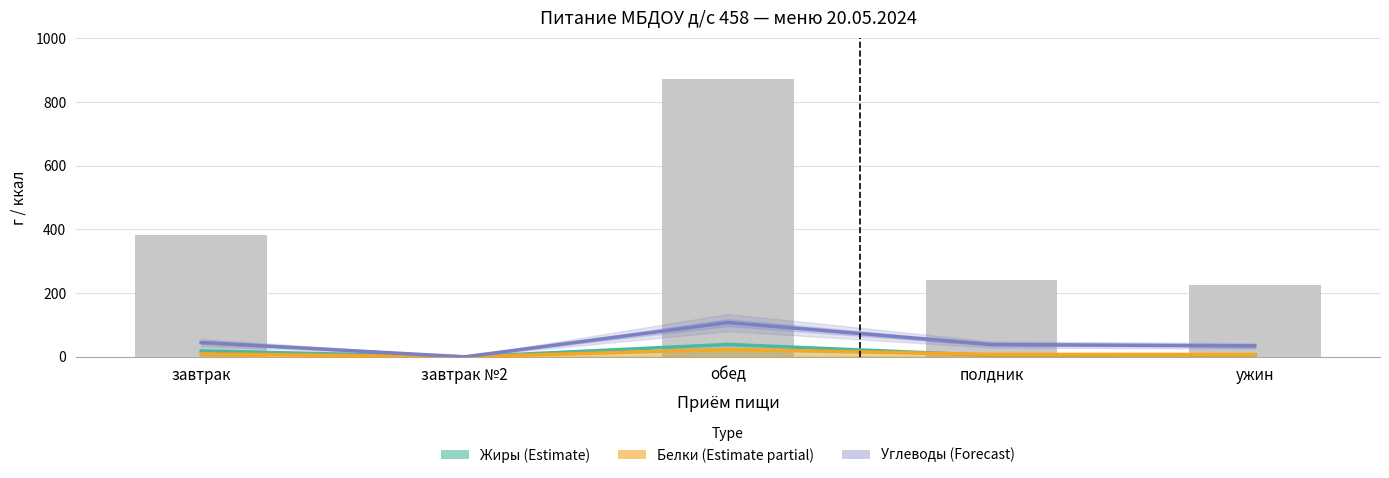

What is the value of the Углеводы (forecast) bar at the 1st from the left?

44.9